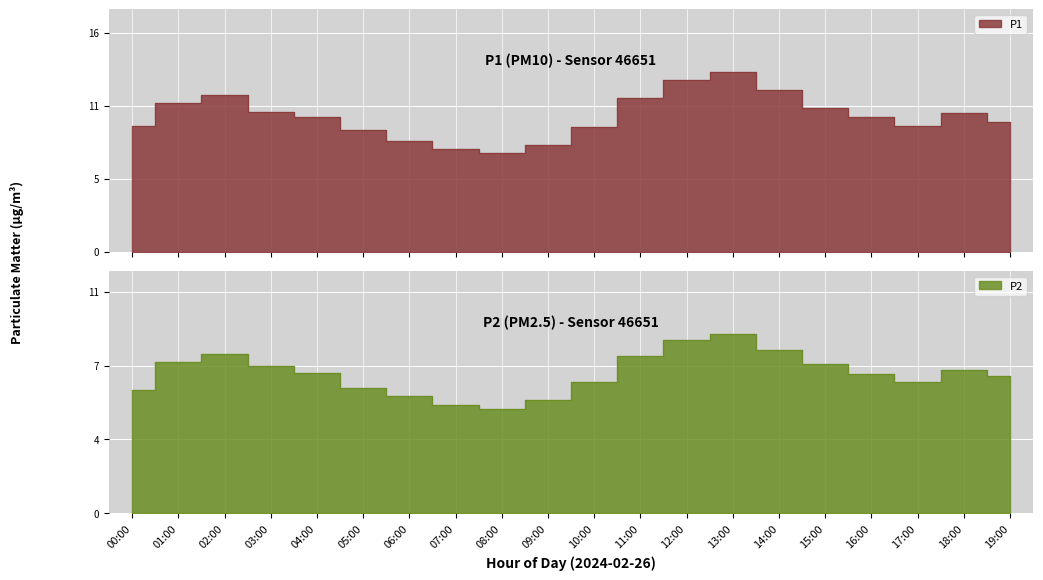

What is the difference between the maximum and minimum values in the P2 series?

3.7